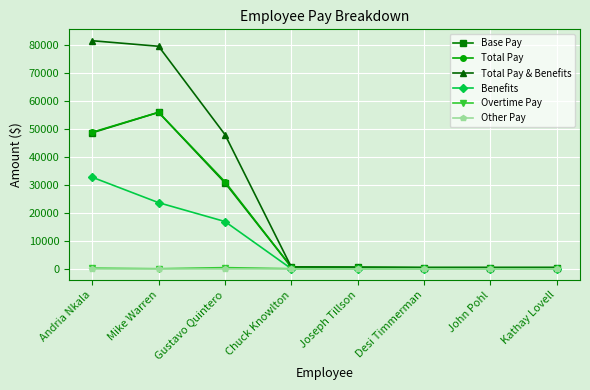

At how many categories does at least one series exceed 21013?

3